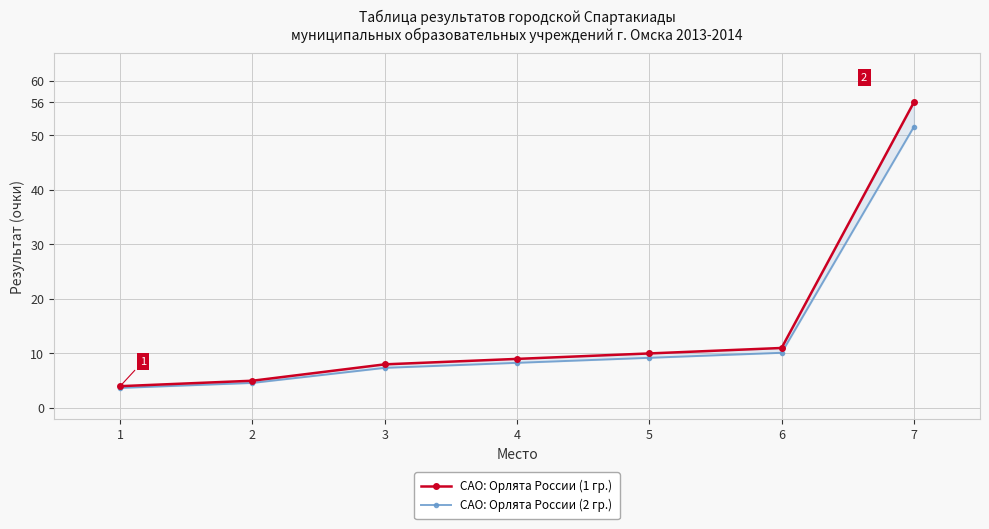

The САО: Орлята России (2 гр.) series shows 9.2 at 5. True or false?

True